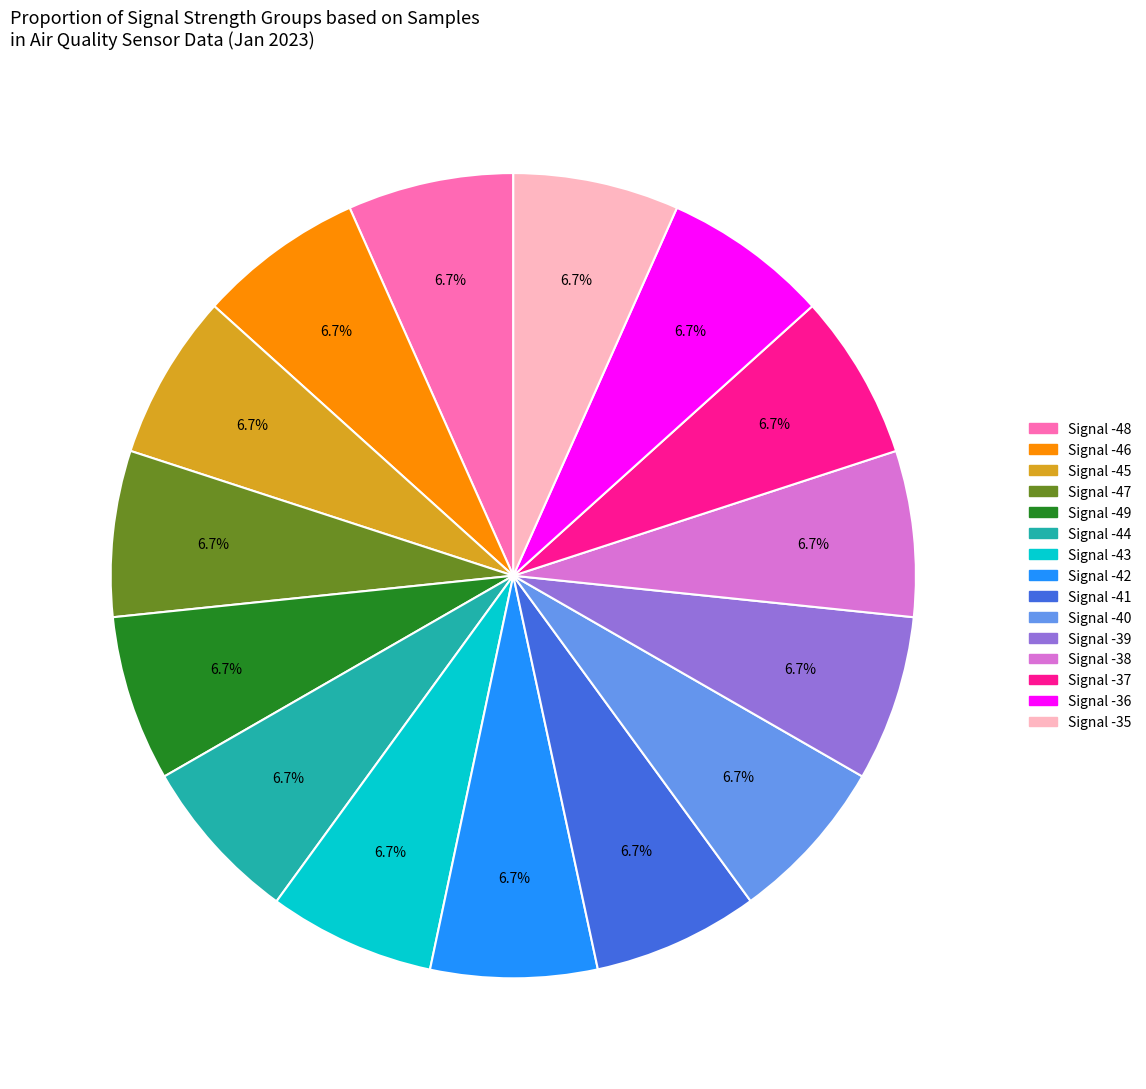

Approximately how many times larger is the value at Signal -41 compared to Signal -37?

1.0